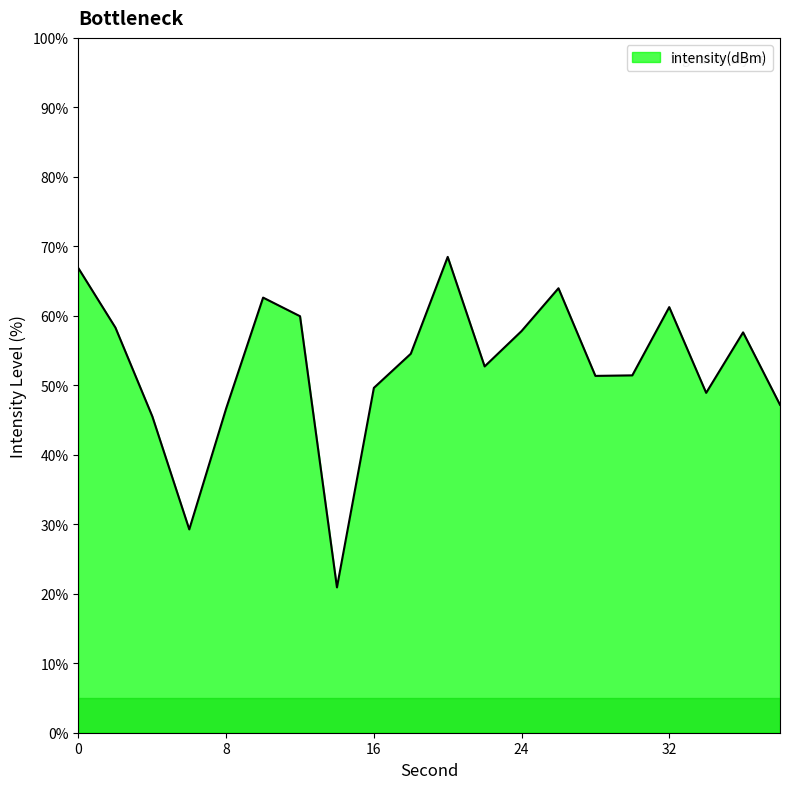

How many lines are shown in the chart?

1